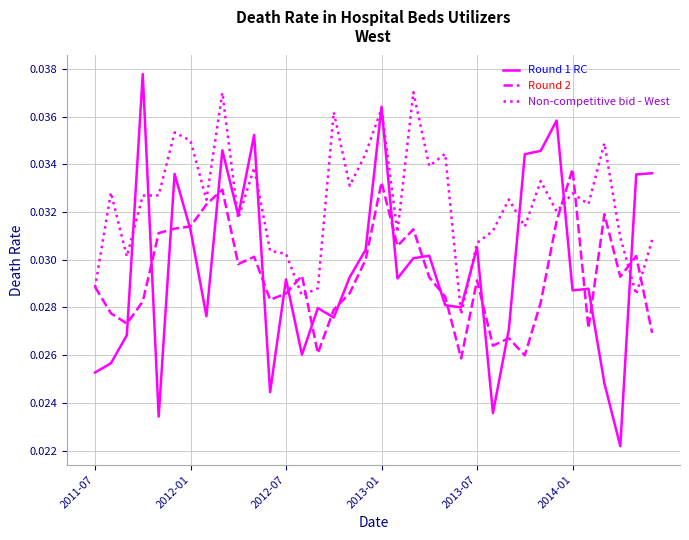

Which series has the widest spread of values?

Round 1 RC